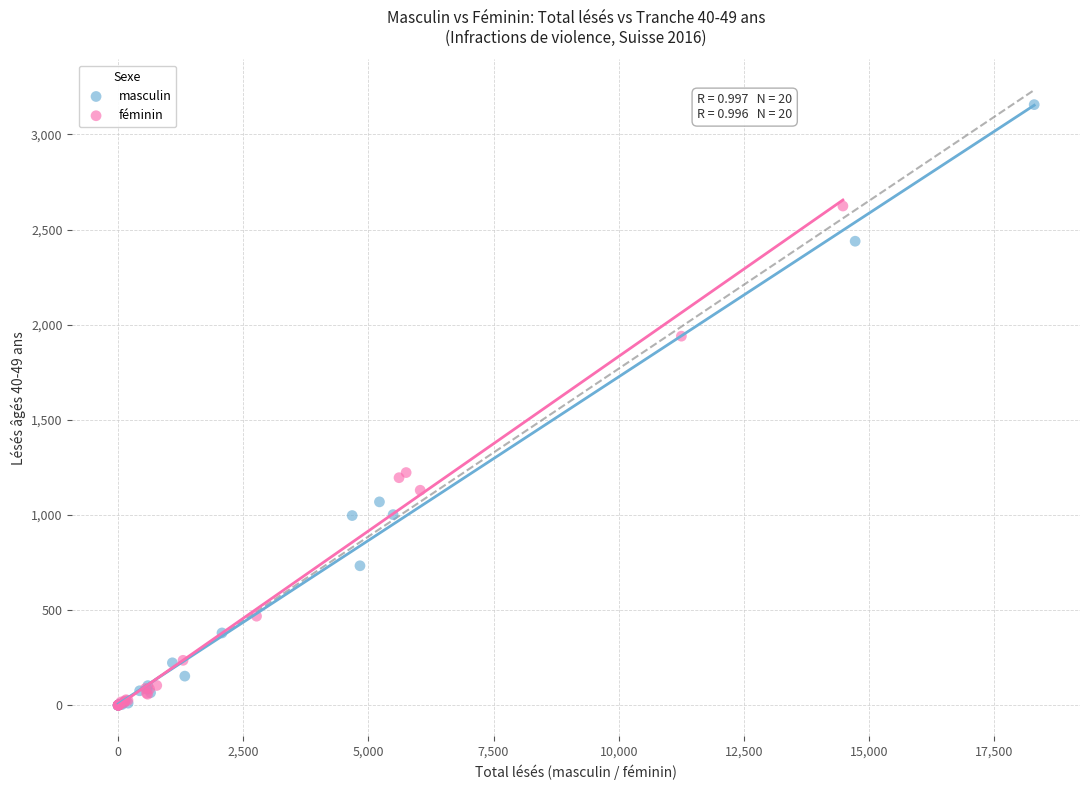

Which series has the largest Y range (max minus min)?

masculin